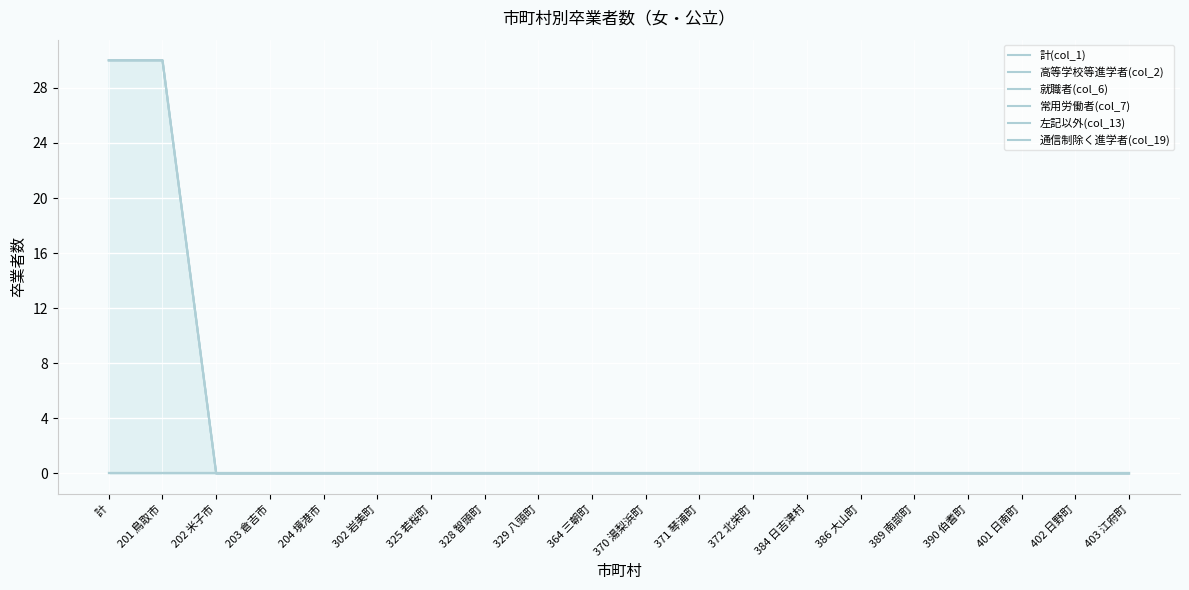

Between 389 南部町 and 202 米子市, which is larger?

389 南部町